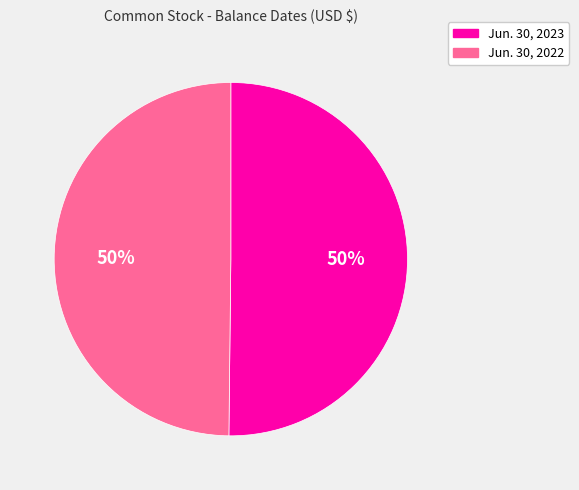

Approximately how many times larger is the value at Jun. 30, 2023 compared to Jun. 30, 2022?

1.0